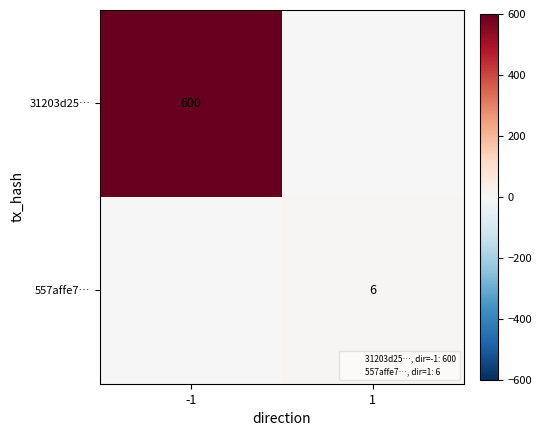

At which category is the sum across all series the highest?

-1